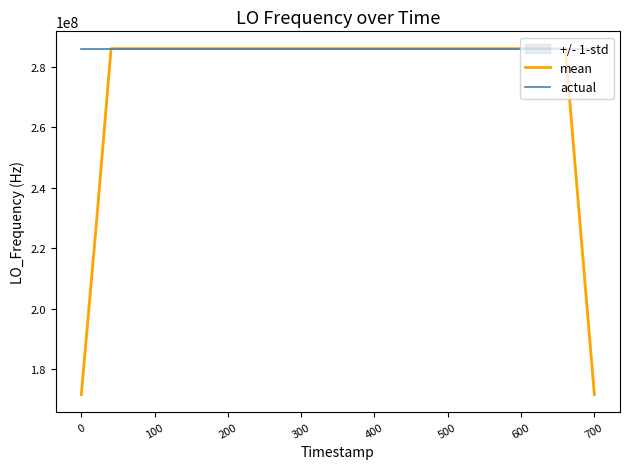

What is the maximum value for actual?

286047007.3